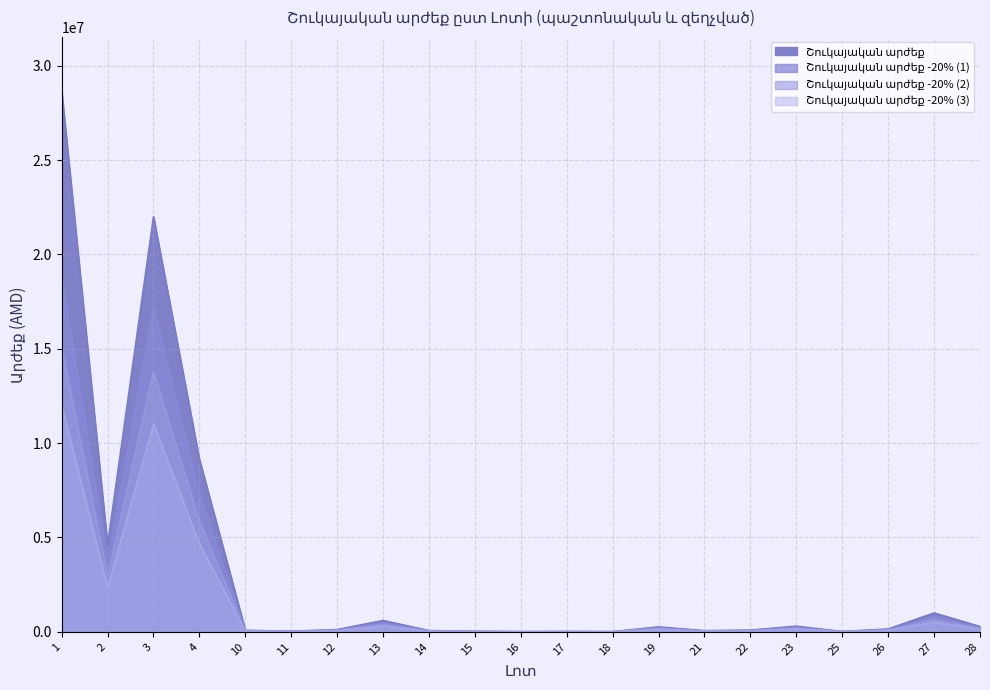

What is the sum of the Շուկայական արժեք -20% (1) values at 23 and 19?

448000